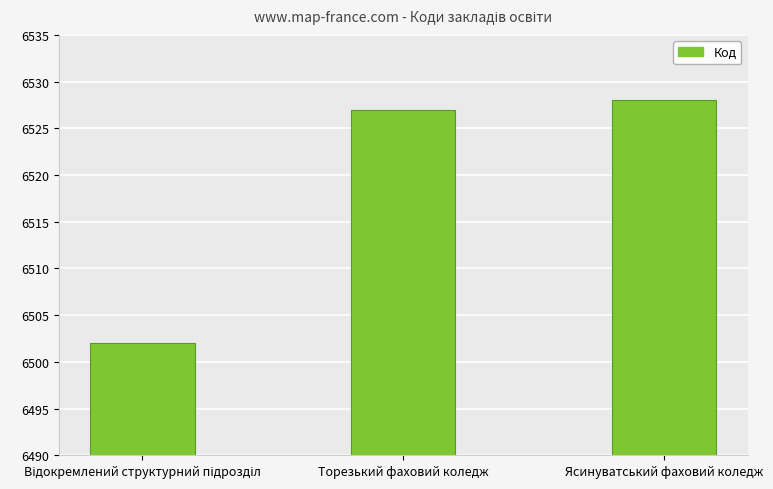

Which has a higher value, Ясинуватський фаховий коледж or Торезький фаховий коледж?

Ясинуватський фаховий коледж